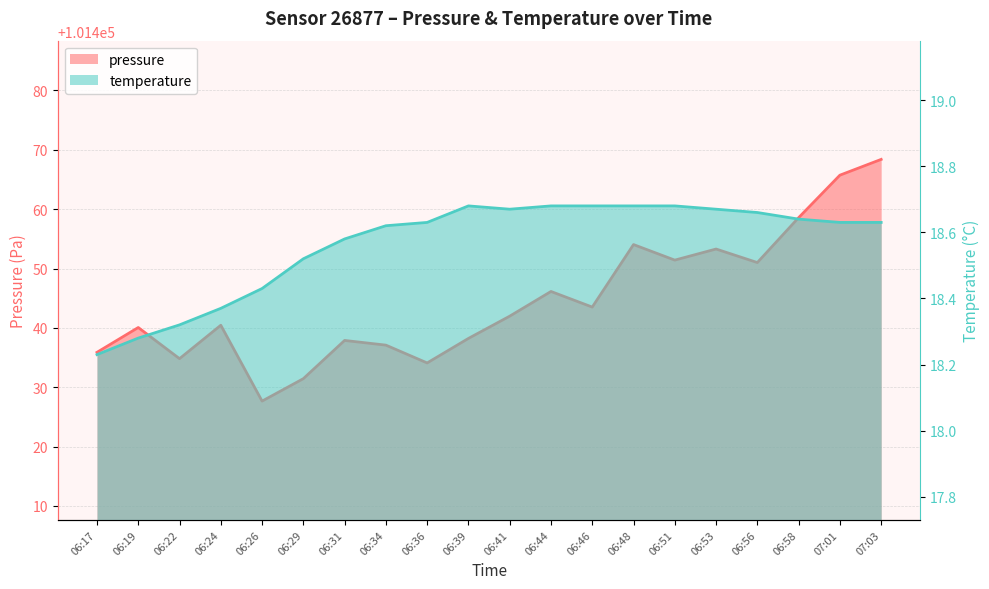

How many interior local valleys does the temperature series have?

1